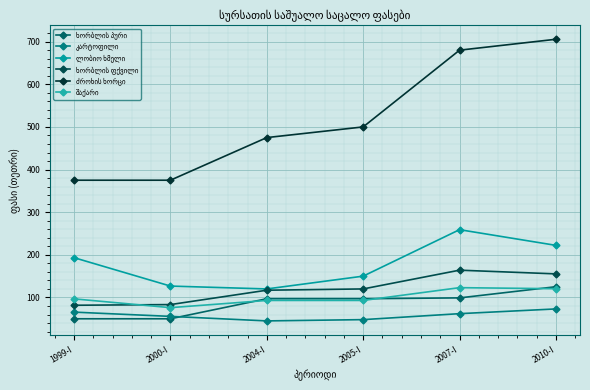

At 2007-I, list the series in order from largest to smallest.

ძროხის ხორცი, ლობიო ხმელი, ხორბლის ფქვილი, შაქარი, ხორბლის პური, კარტოფილი